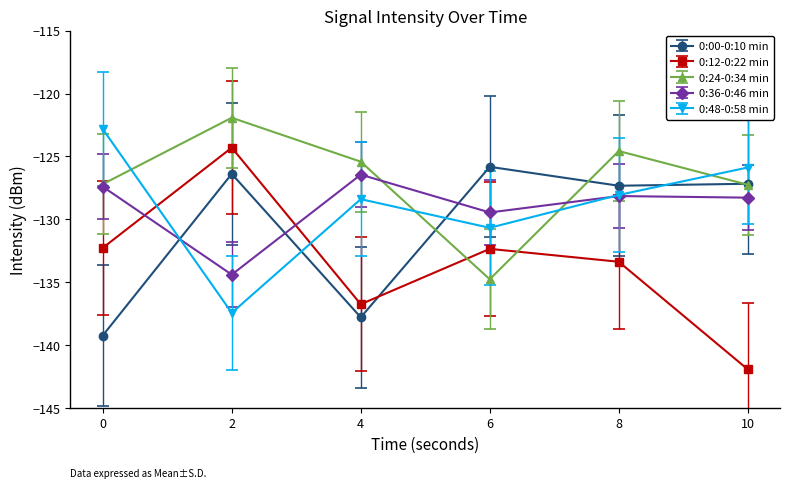

Is it true that 0:12-0:22 min equals -77.3 at 8?

False